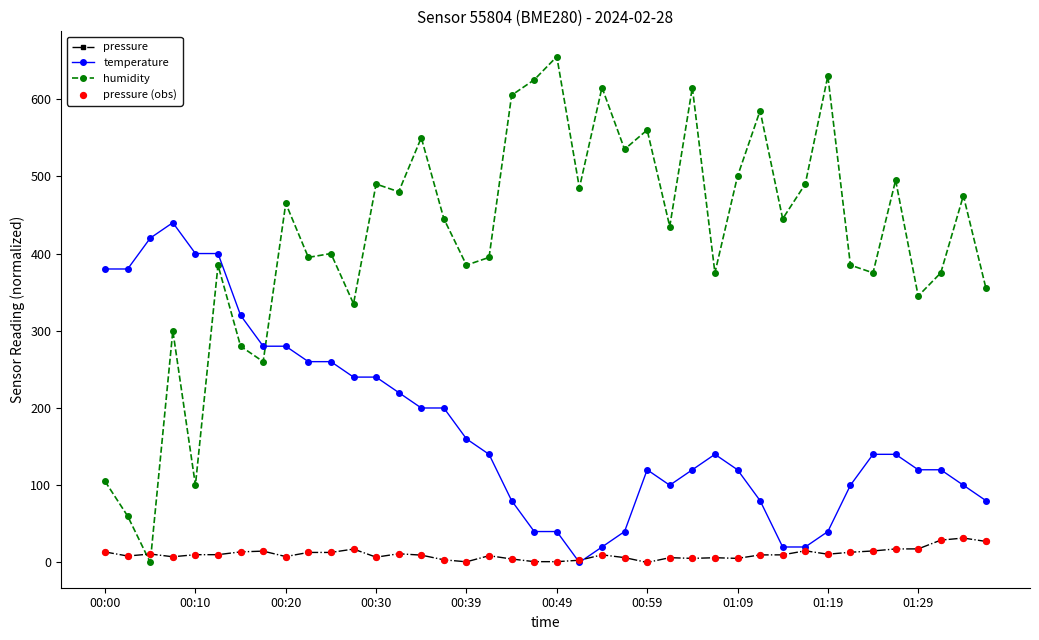

Which series has the largest range (max minus min)?

humidity